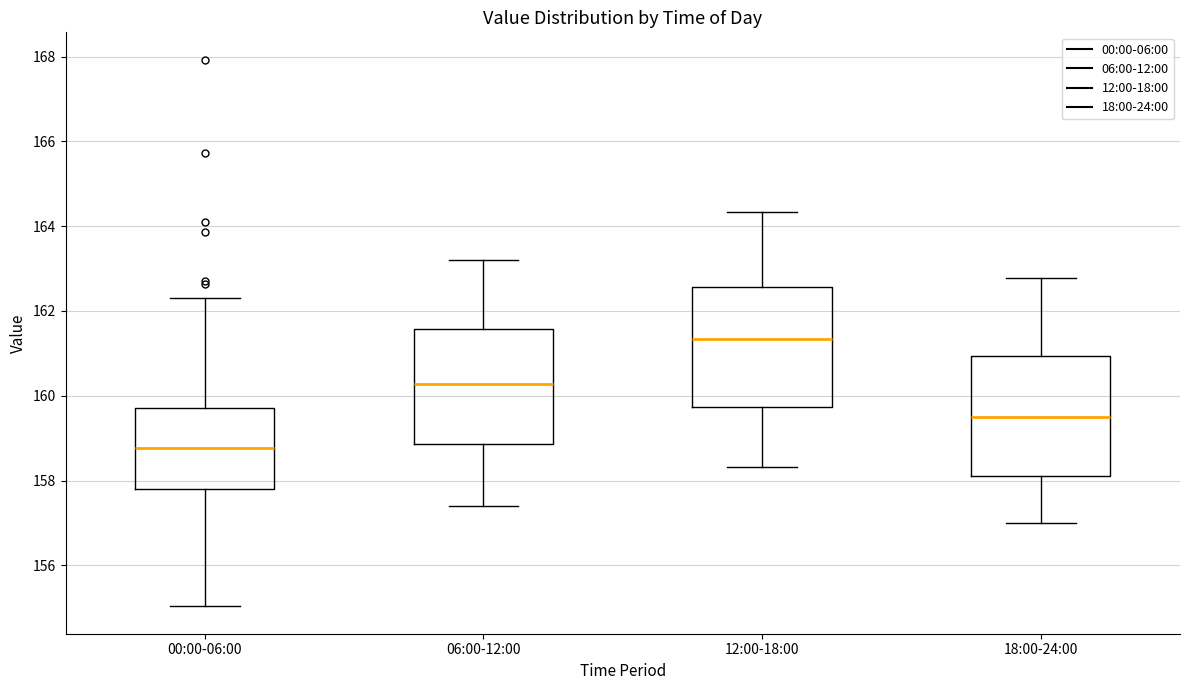

Which box's median line is the lowest?

00:00-06:00